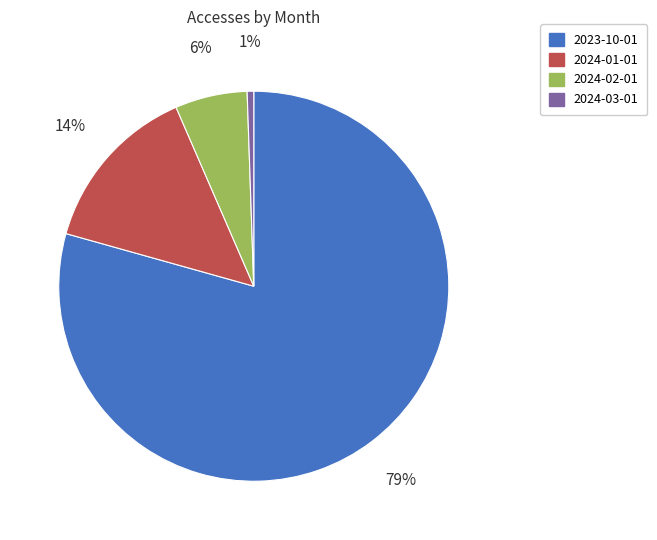

Is there a majority slice in this chart?

Yes